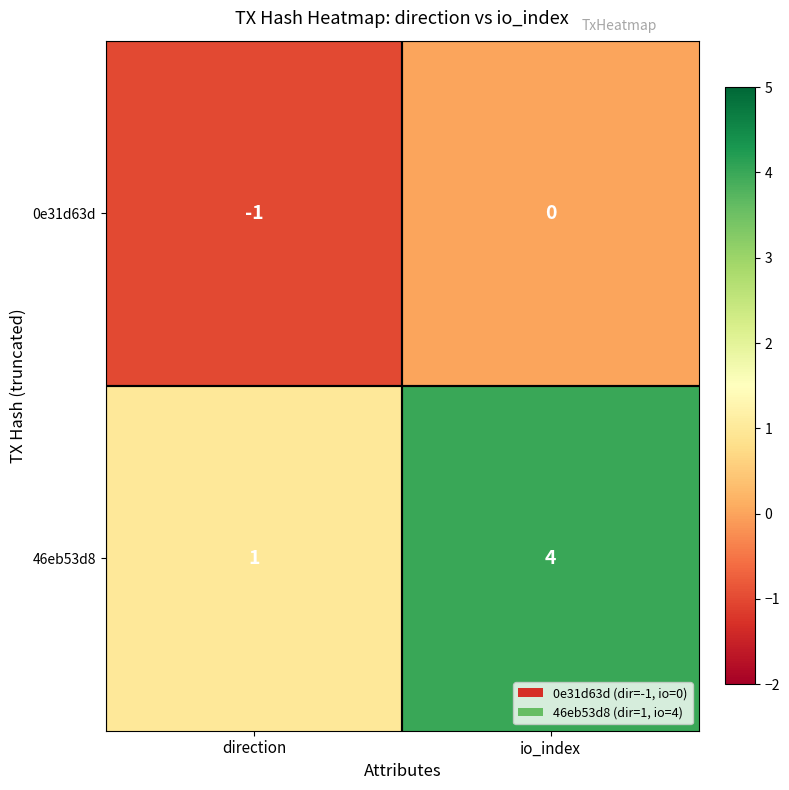

Reading left to right, extract all data points from this chart.

0e31d63d: -1	0
46eb53d8: 1	4